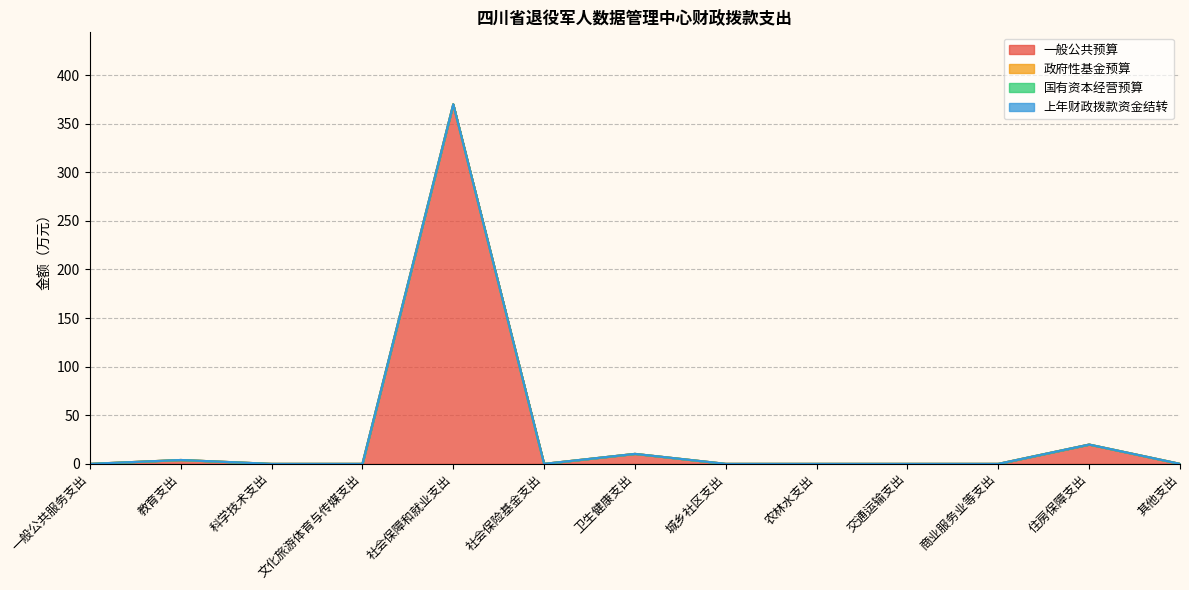

At 城乡社区支出, list the series in order from smallest to largest.

一般公共预算, 政府性基金预算, 国有资本经营预算, 上年财政拨款资金结转